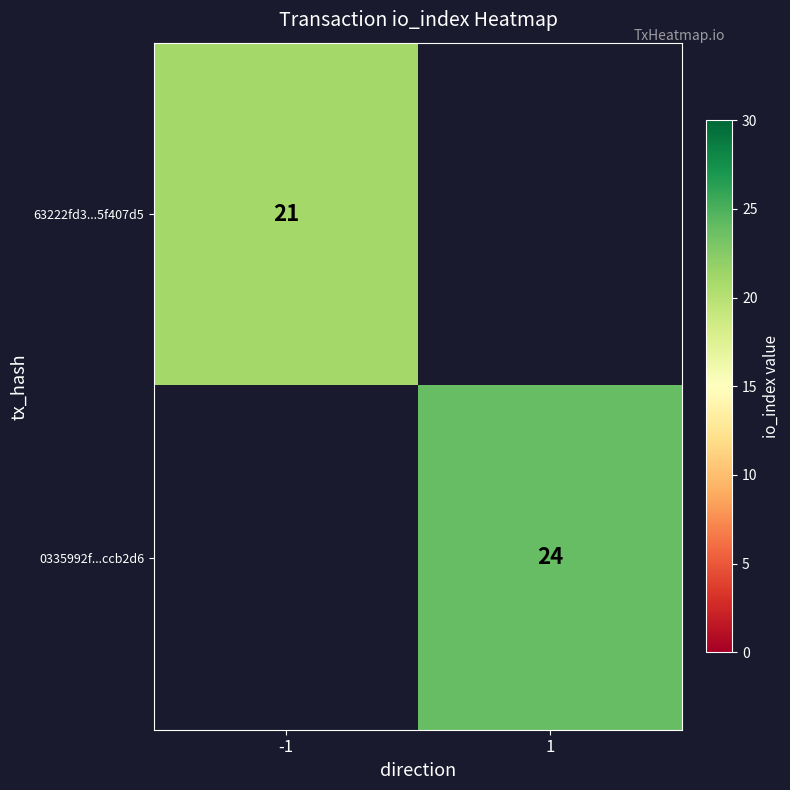

The value of 0335992f...ccb2d6 at 1 is 24. True or false?

True